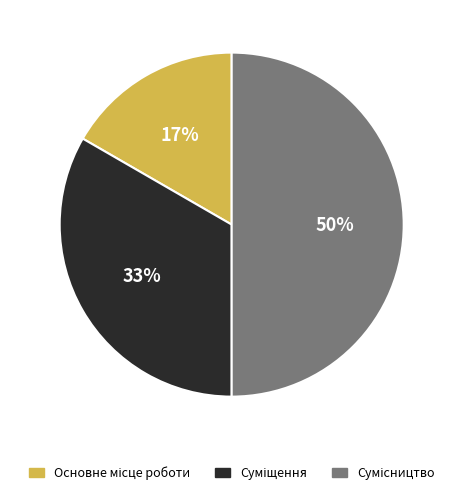

How many slices are in this pie chart?

3